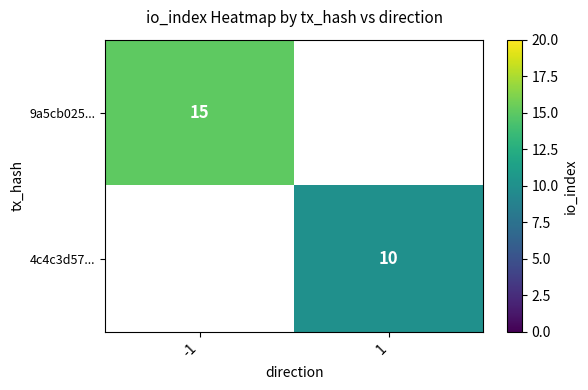

The value of 9a5cb025... at -1 is 20.3. True or false?

False